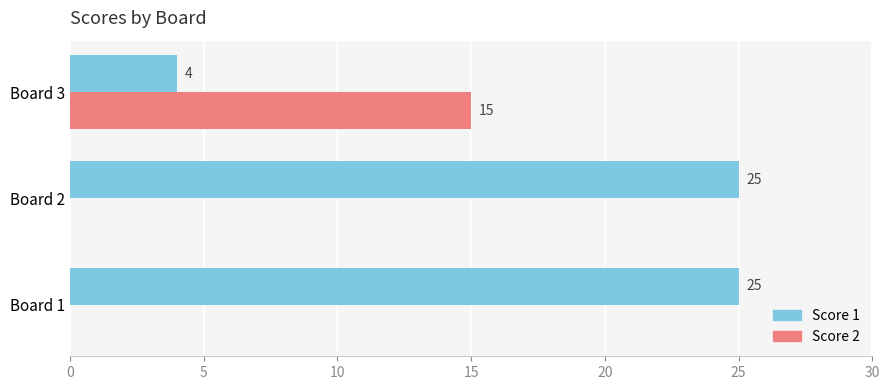

Is it true that Score 2 equals 0 at Board 2?

True